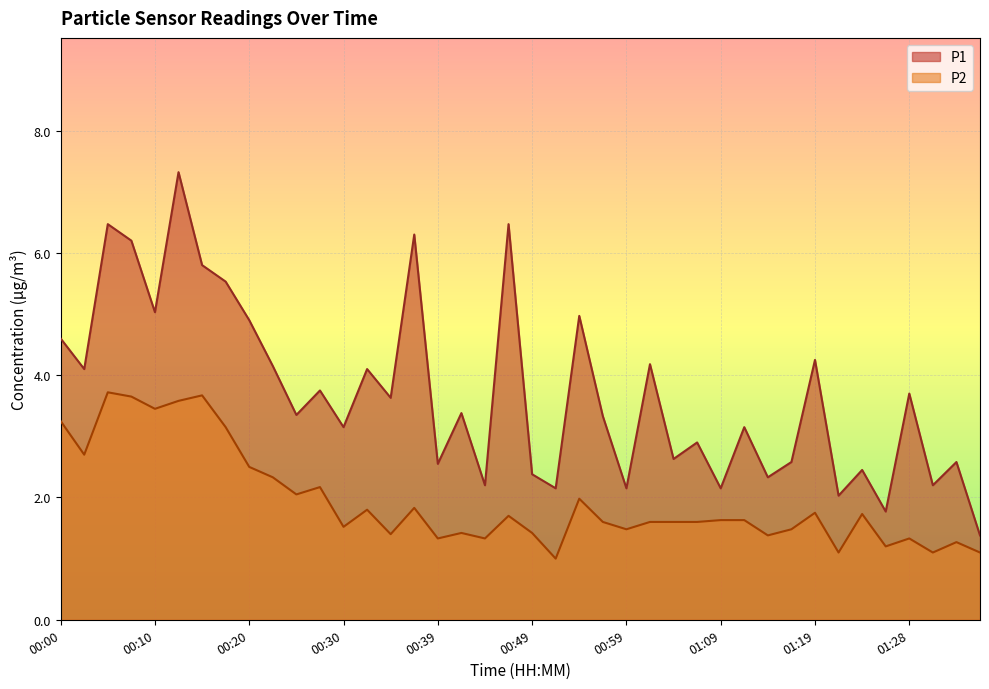

At which label is P2 closest to 2?

00:54